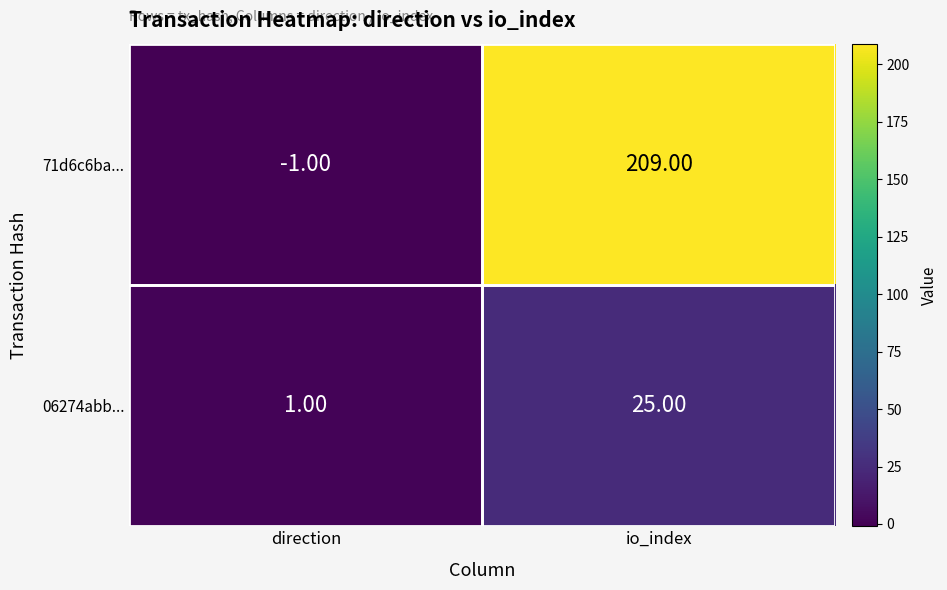

What is the sum of all 71d6c6ba... values?

208